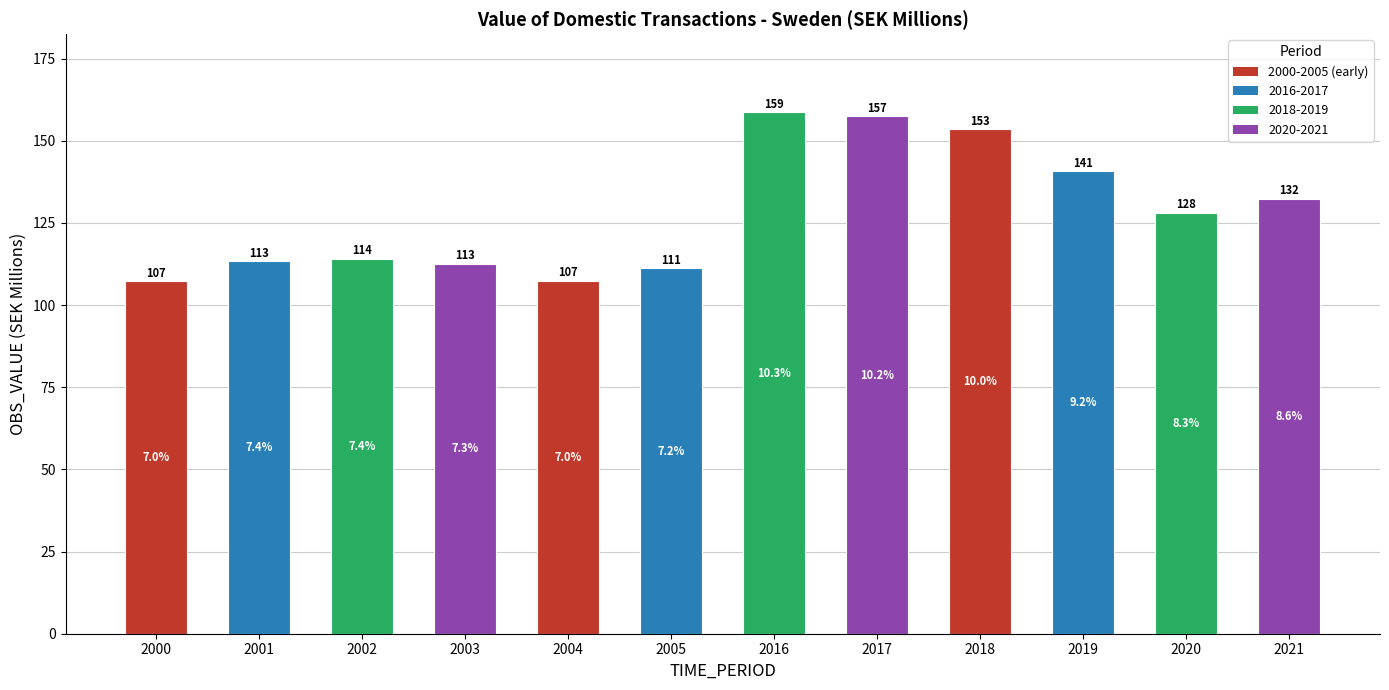

What is the difference between the values at 2017 and 2004?

49.9